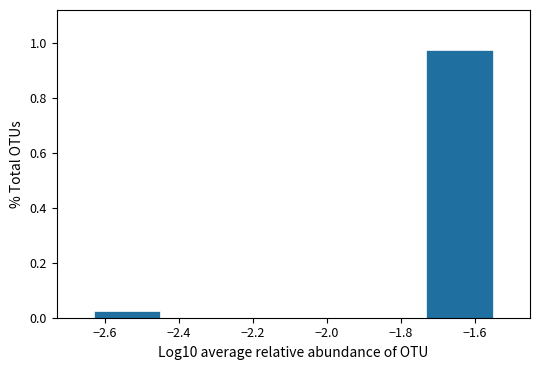

What is the height of the bar covering -1.74 to -1.56 on the x-axis? Neither the bar edges nor the heights are printed on the chart, so give them approximately, as read against the axes.

0.98